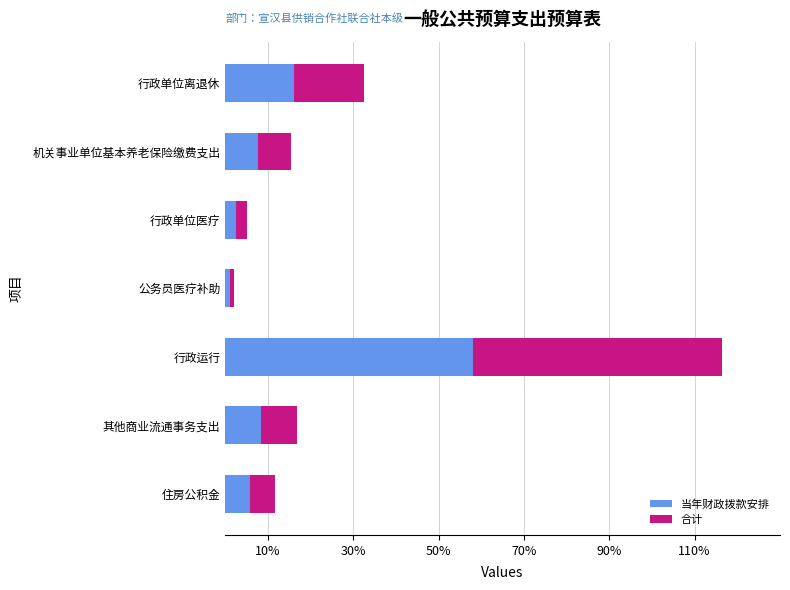

Read the 当年财政拨款安排 value at 其他商业流通事务支出.

8.4